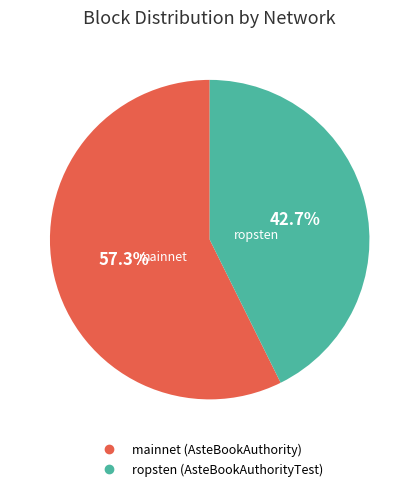

True or false: mainnet (AsteBookAuthority) accounts for 57% of the total.

True